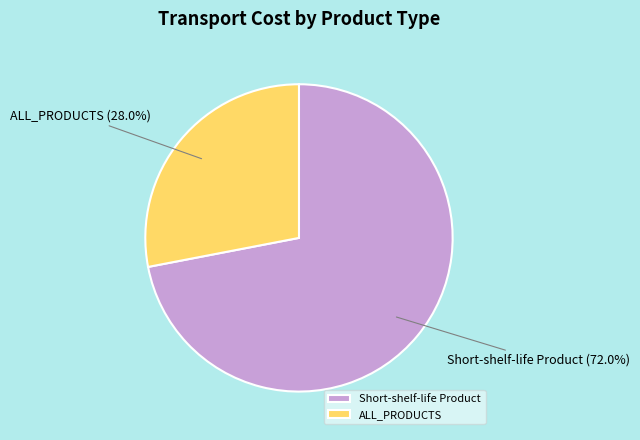

What percentage is the Short-shelf-life Product slice, to the nearest percent?

72%